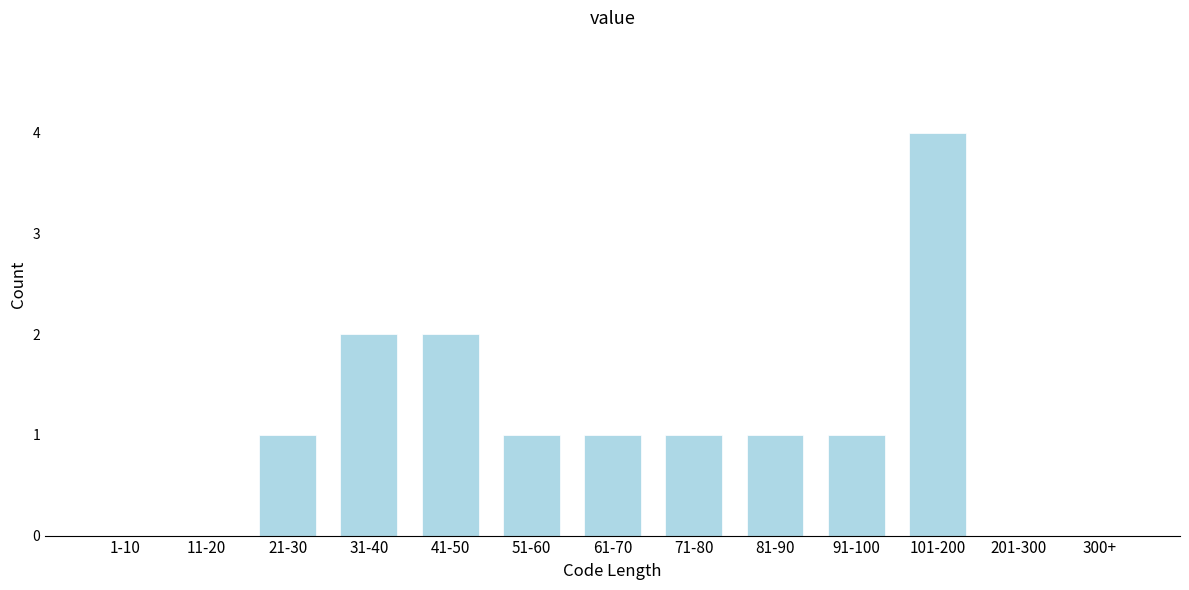

Reading right to left, what are all the values shown in this chart?

300+=0	201-300=0	101-200=4	91-100=1	81-90=1	71-80=1	61-70=1	51-60=1	41-50=2	31-40=2	21-30=1	11-20=0	1-10=0